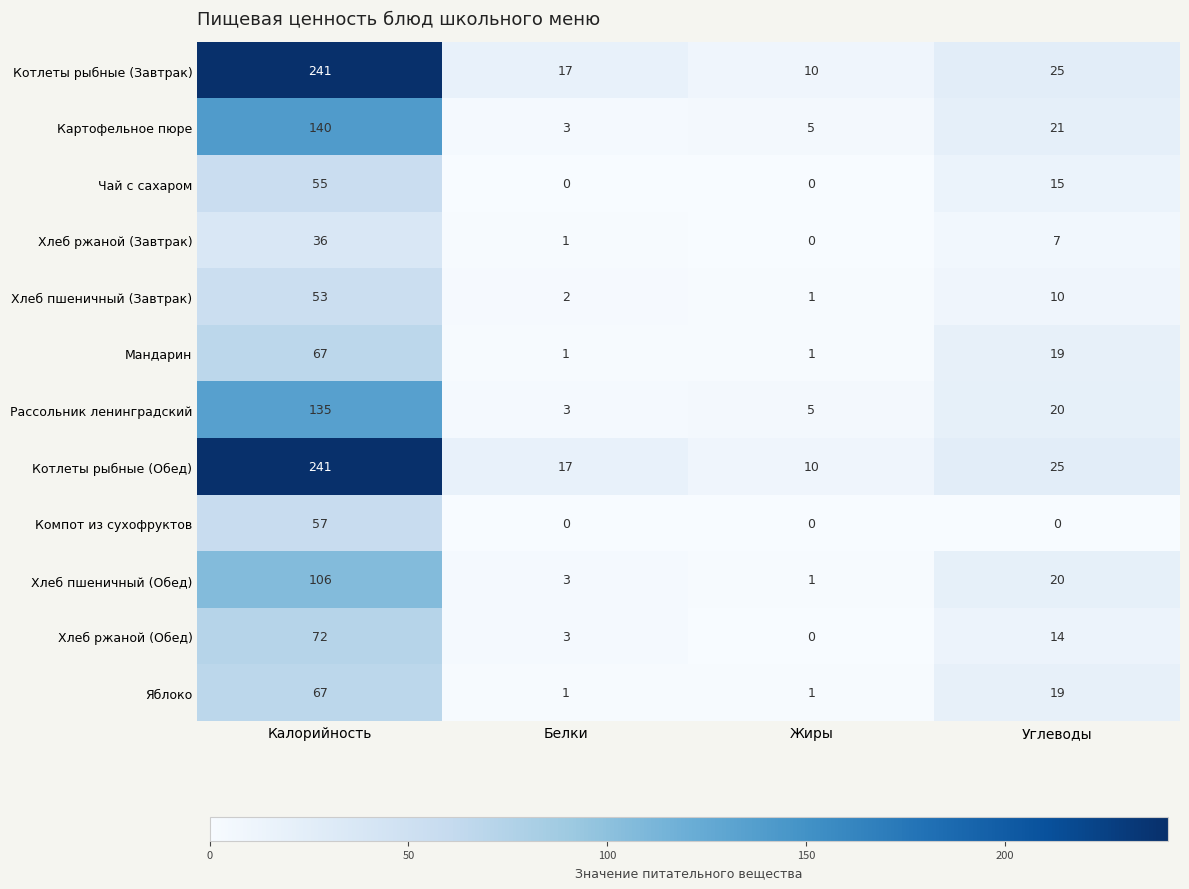

Which series changed the most between Жиры and Углеводы?

Хлеб пшеничный (Обед)